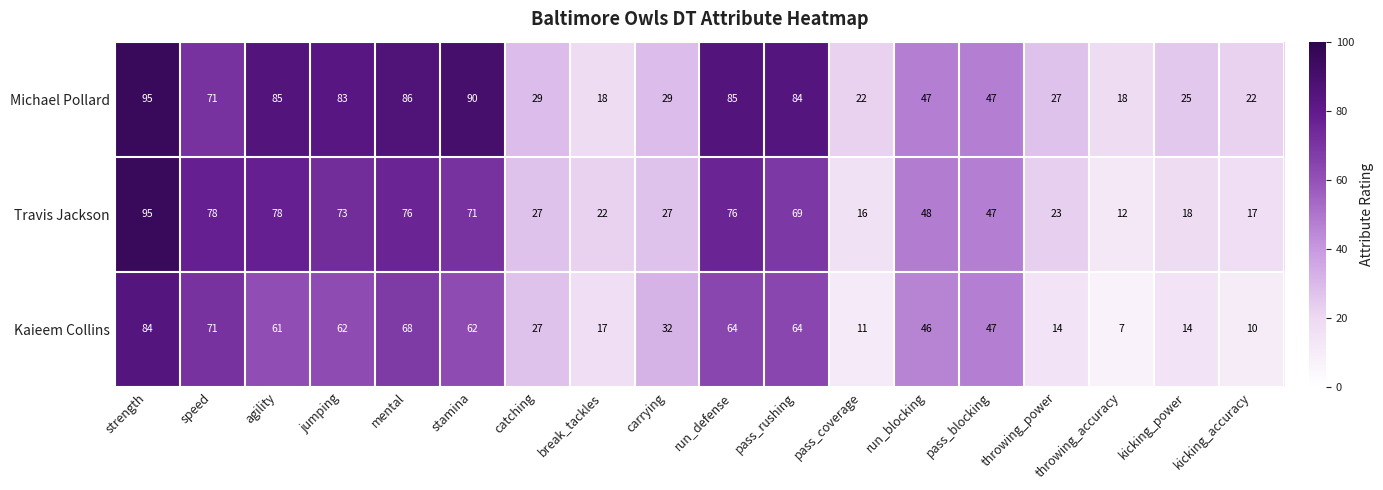

Which category has the highest value across all series?

strength